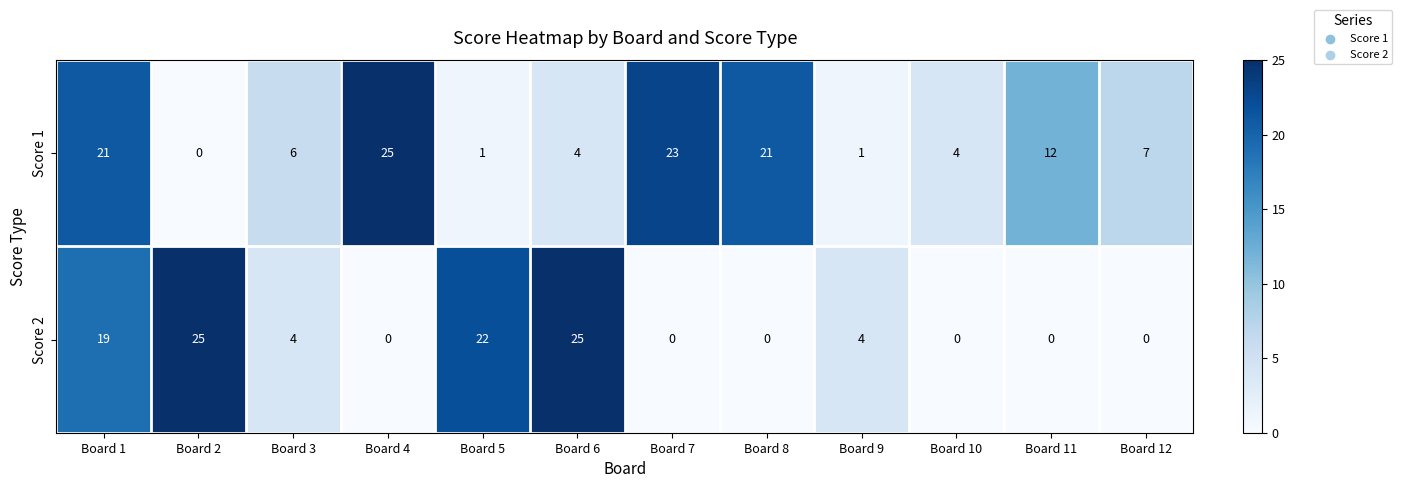

Where does the Score 1 series first go above 7?

Board 1